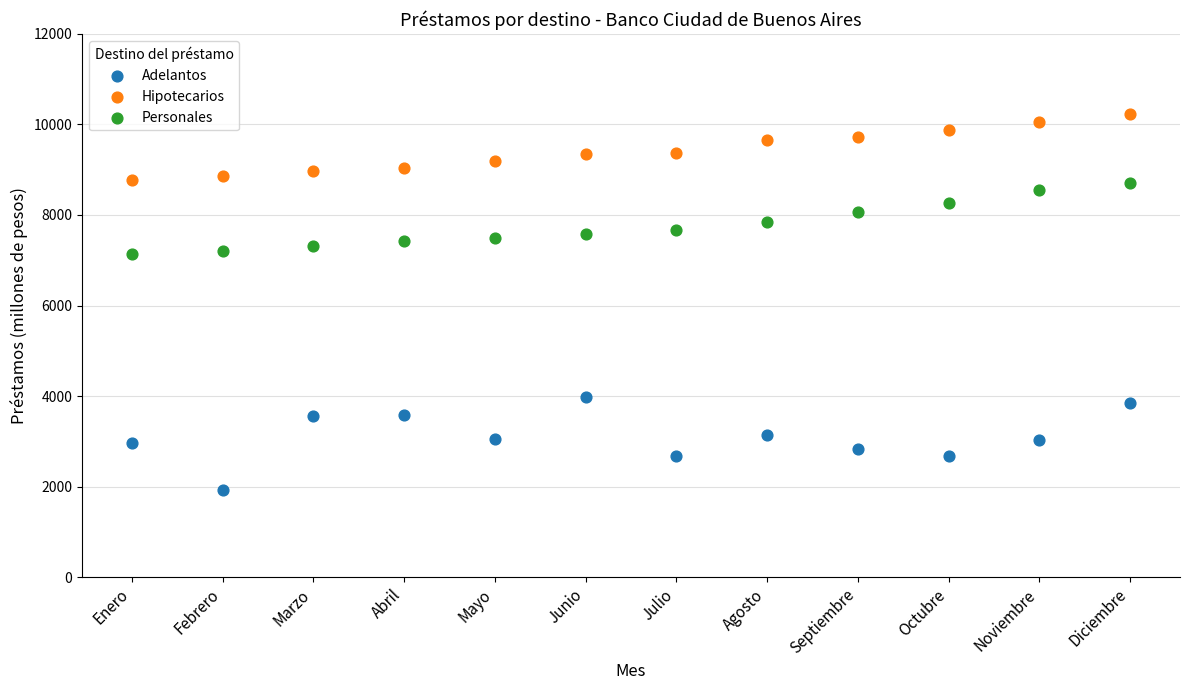

Which series contains the lowest Y value?

Adelantos